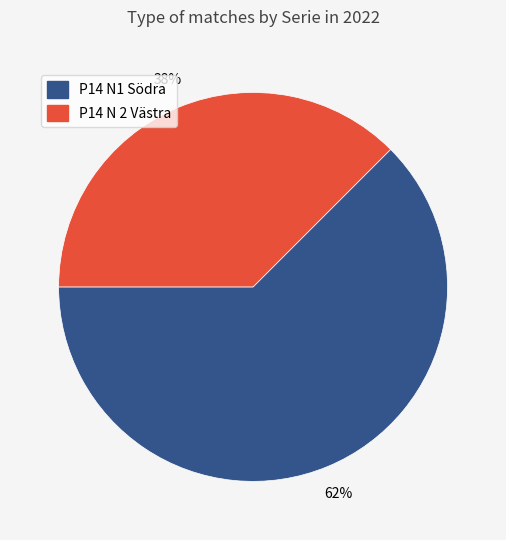

What is the ratio of the value at P14 N 2 Västra to the value at P14 N1 Södra?

0.6